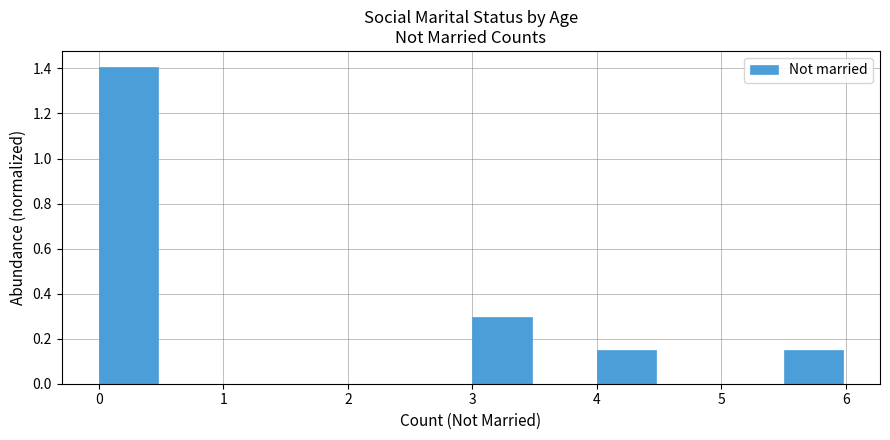

Over which range of the x-axis is the bar tallest?

0.0 to 0.5